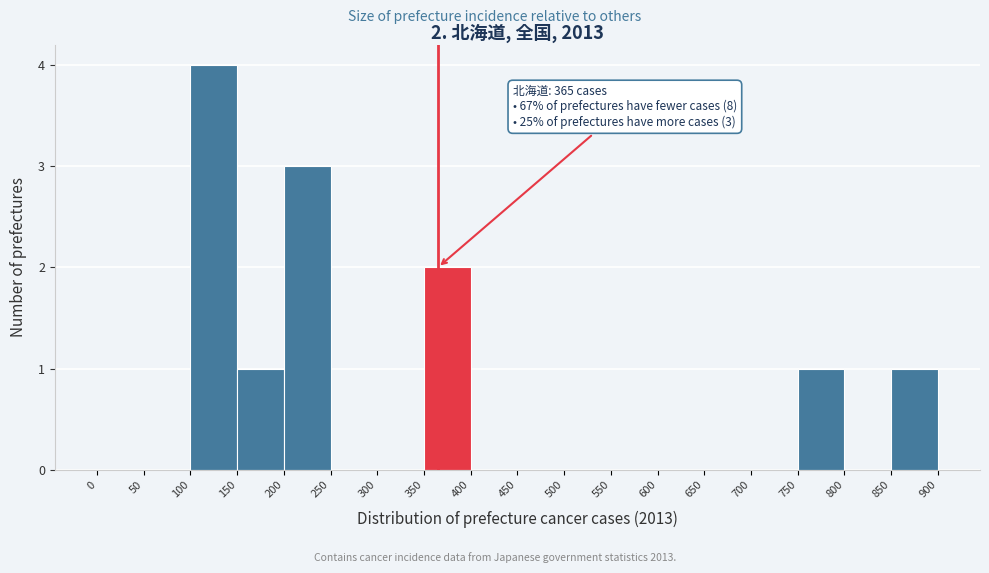

Over which range of the x-axis is the bar tallest?

100 to 150